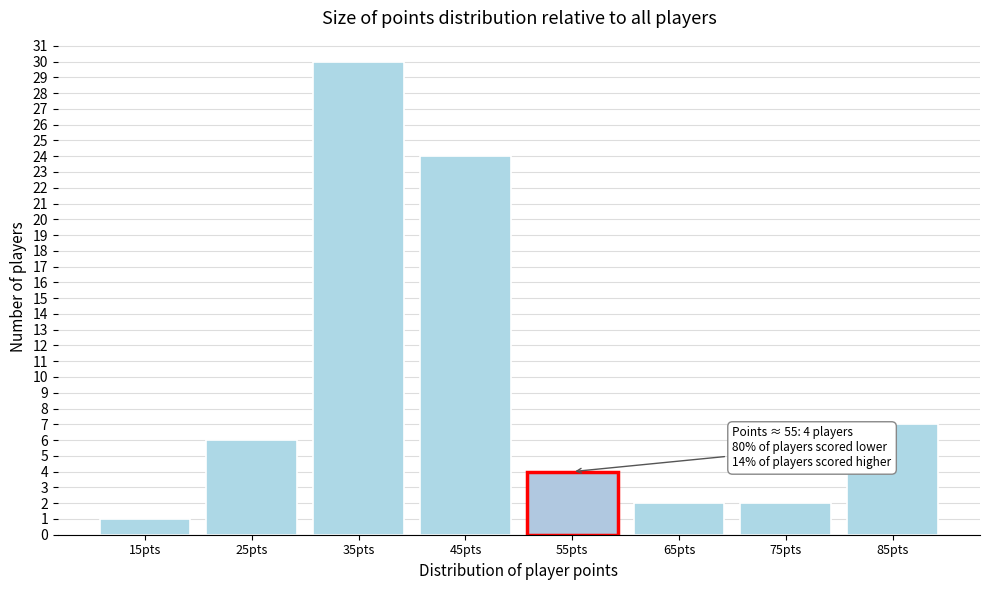

Reading left to right, extract all data points from this chart.

1	6	30	24	4	2	2	7